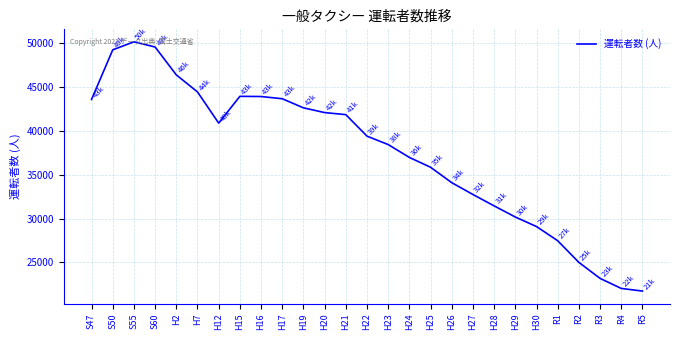

The chart shows a value of 11208 at H17. True or false?

False